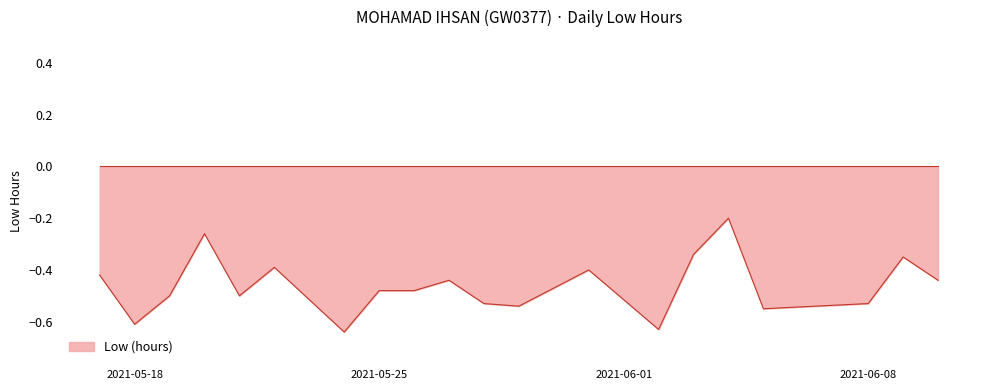

What is the difference between the maximum and minimum values?

0.4